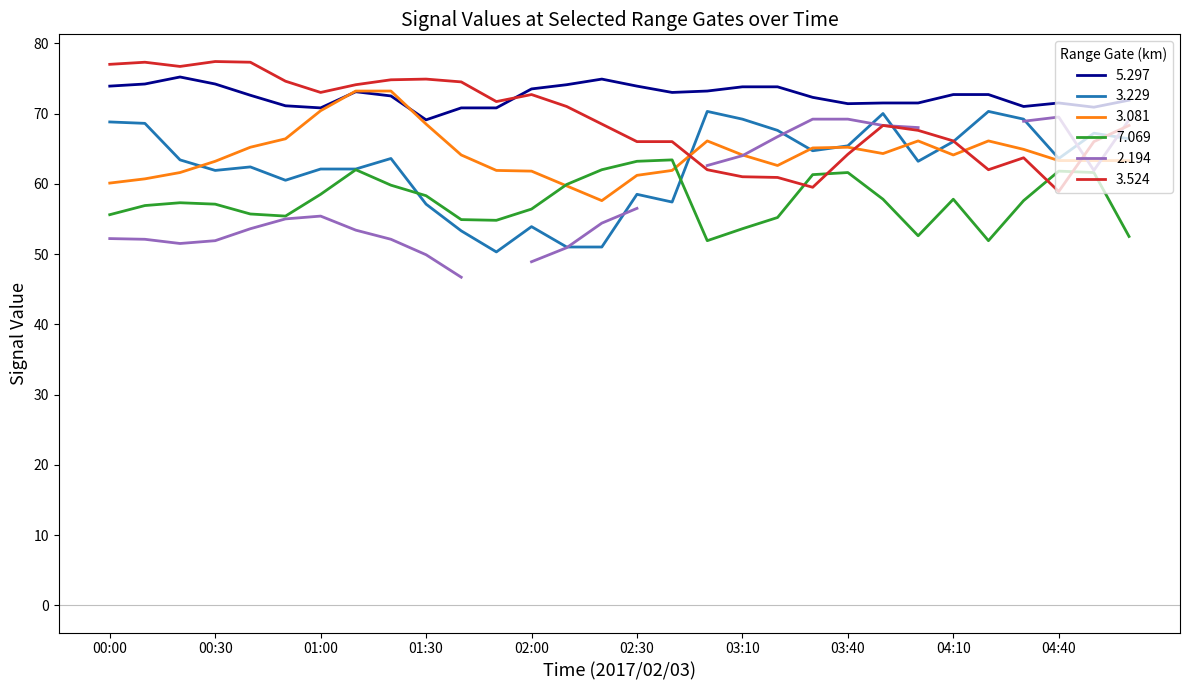

At which category does 5.297 reach its first local peak?

00:20